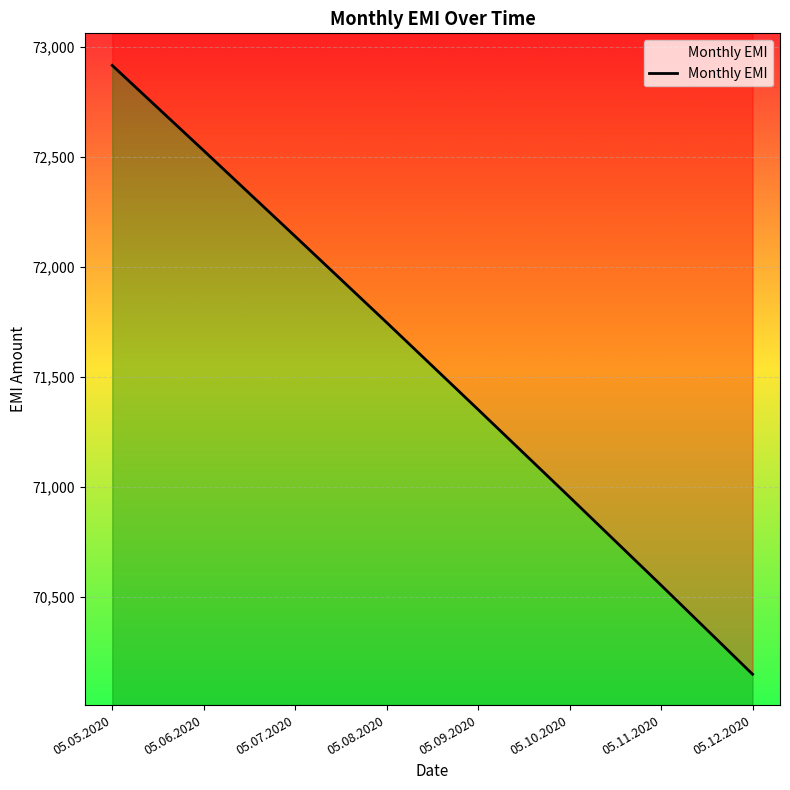

How many values exceed 71747?

3